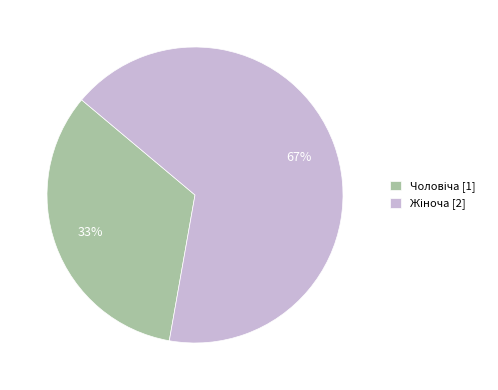

Is there a majority slice in this chart?

Yes